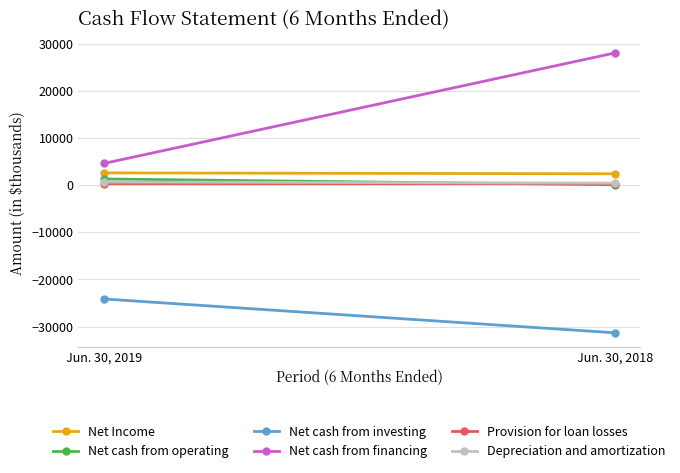

Is this an area chart (filled region under the line)?

No